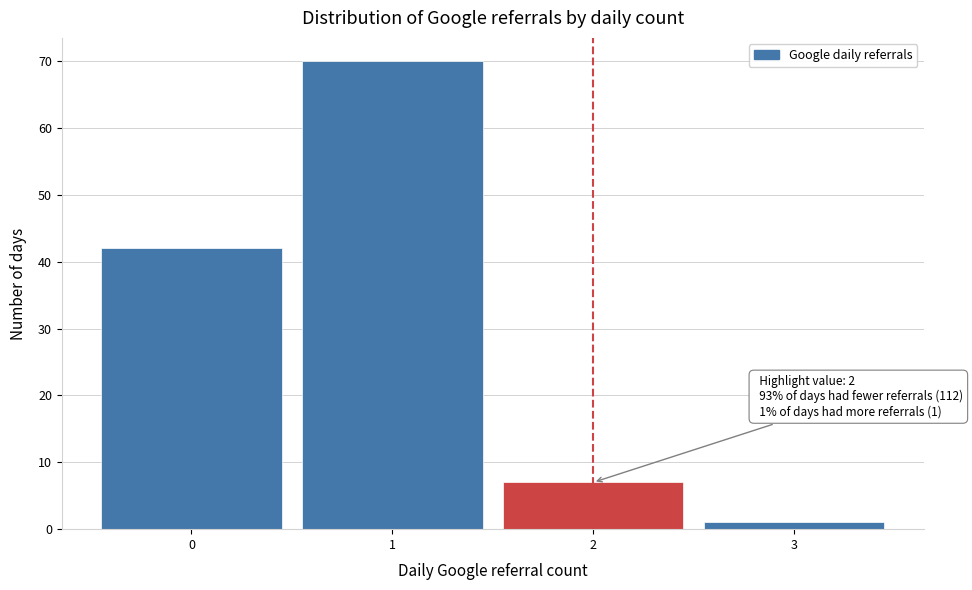

Over which range of the x-axis is the bar tallest?

0.5 to 1.5